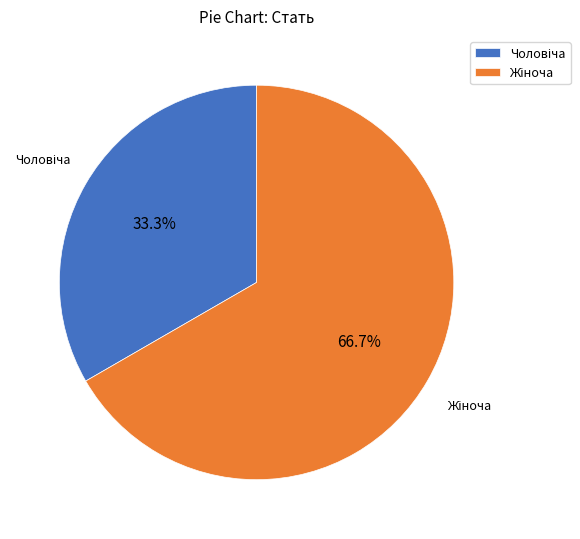

Is there a majority slice in this chart?

Yes